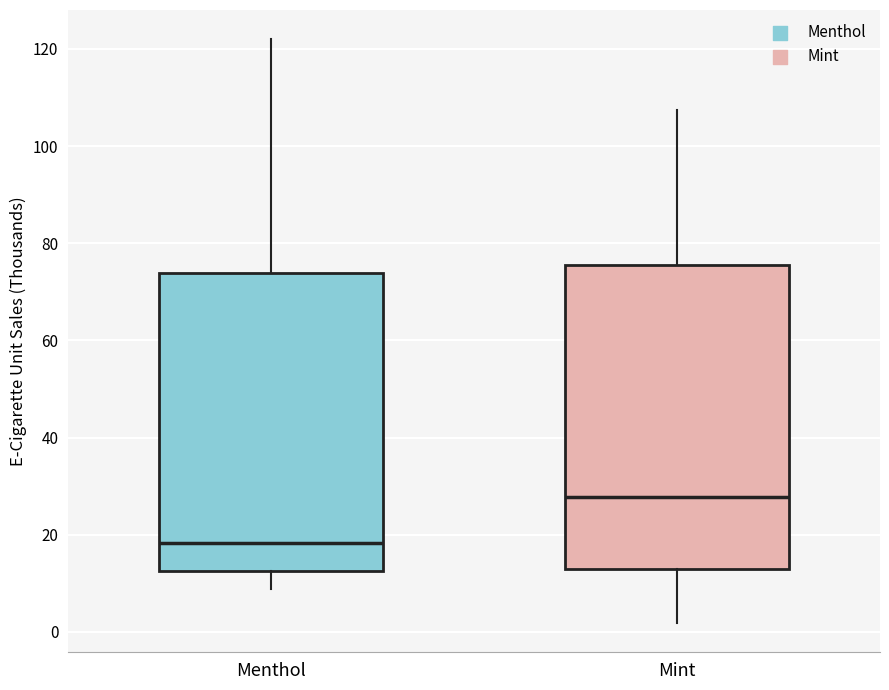

Where is the upper edge of the box for Menthol on the y-axis? The values are not printed on the chart, so give them approximately, as read against the axis.

74